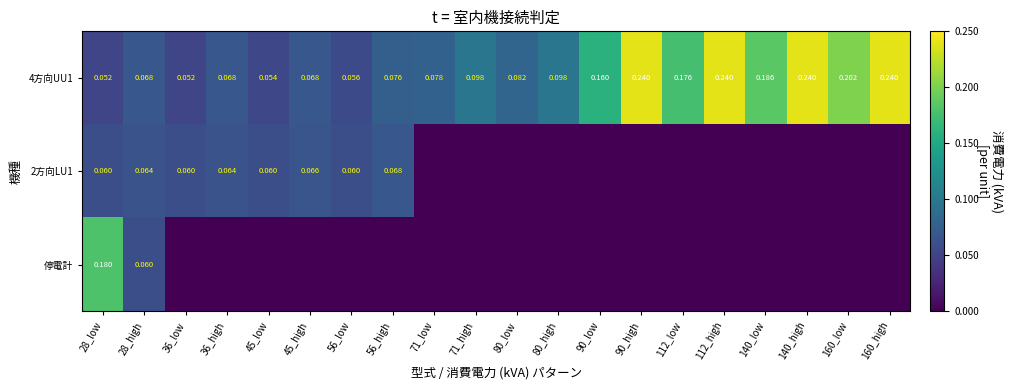

Is the value of 2方向LU1 at 56_low greater than the value of 4方向UU1 at 71_high?

No